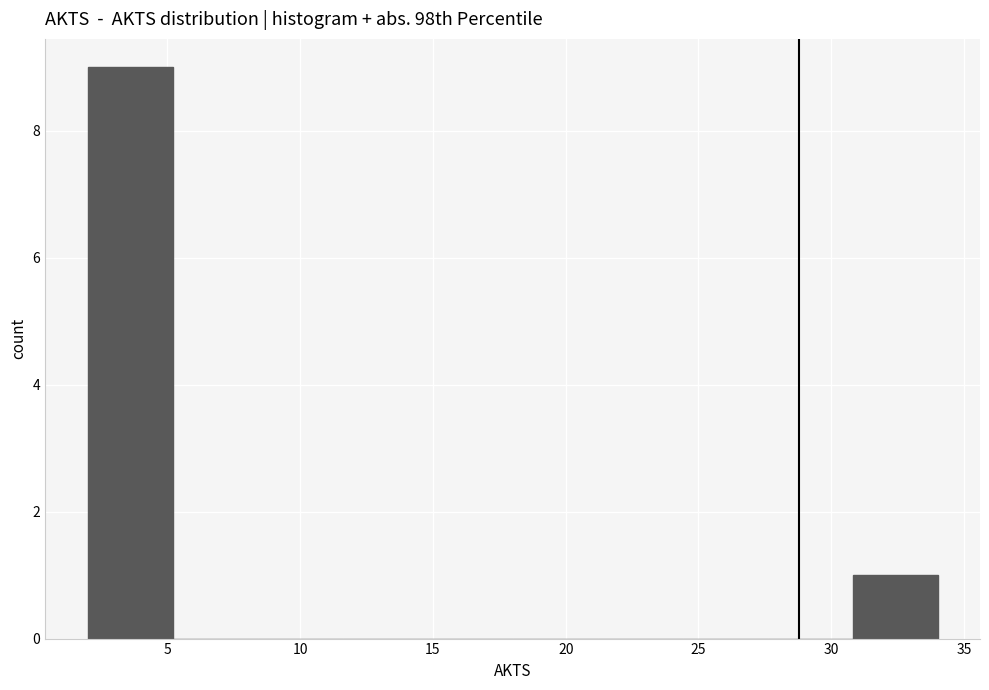

Which range on the x-axis has the tallest bar?

2.0 to 5.2